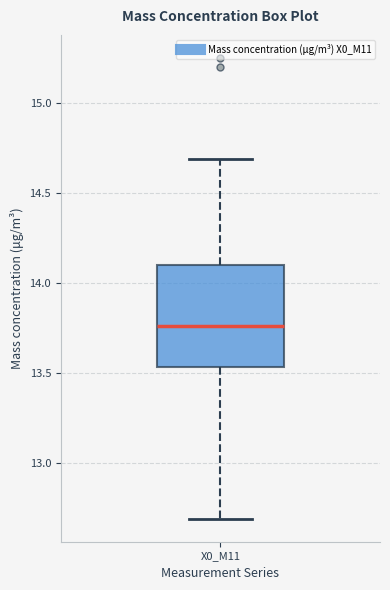

Read this box plot against the y-axis: the position of the median line, the range covered by the box, and the ends of both whiskers. The values are not printed on the chart, so give them approximately, as read against the axis.

median 13.75, box 13.55 to 14.10, whiskers 12.70 to 14.70